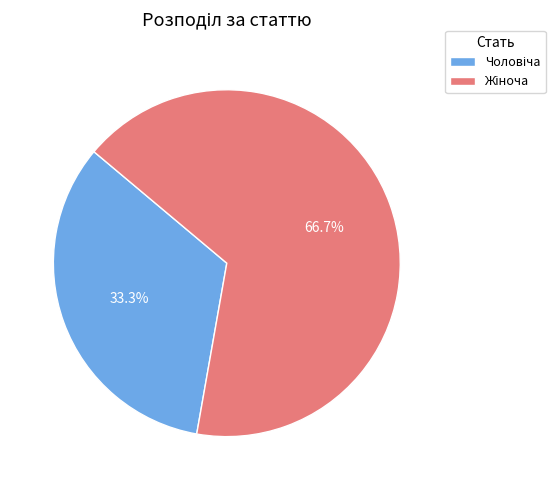

Does any single category account for the majority?

Yes